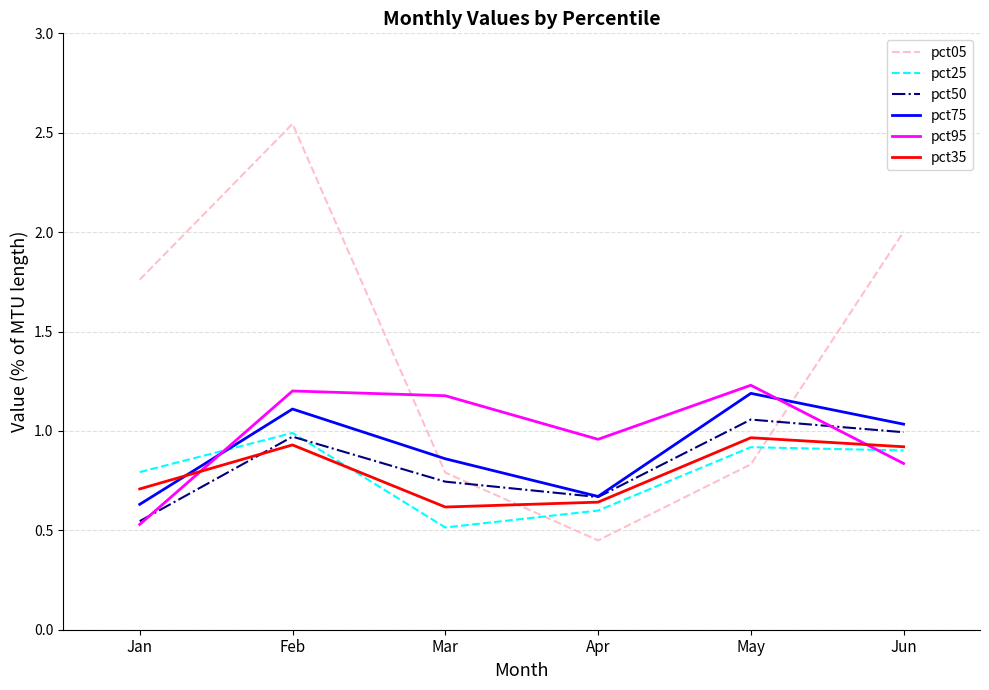

Where is the first local maximum for pct35?

Feb